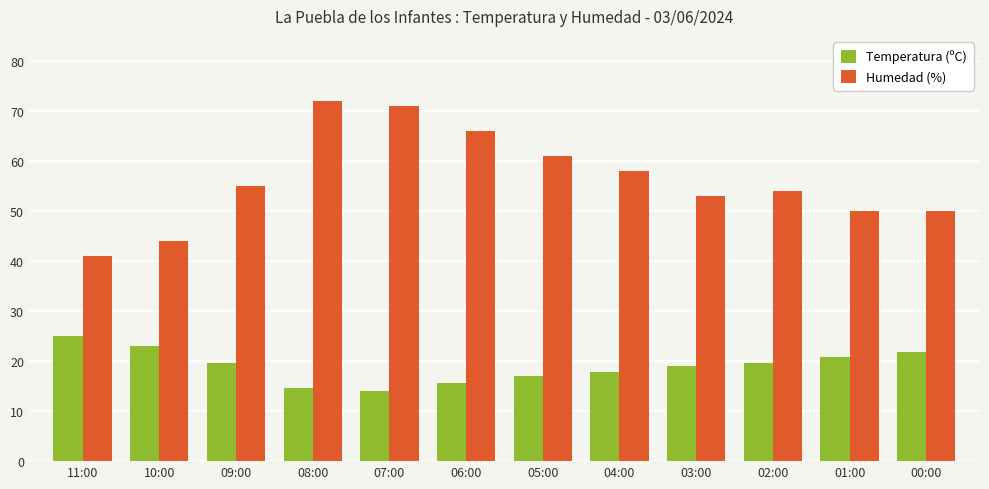

What is the difference between the Humedad (%) values at 10:00 and 11:00?

3.0